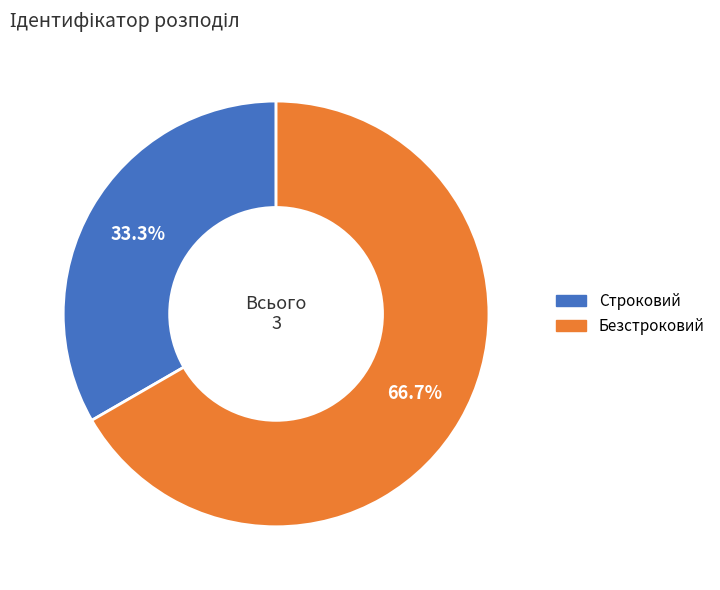

Which slice is the smallest?

Строковий